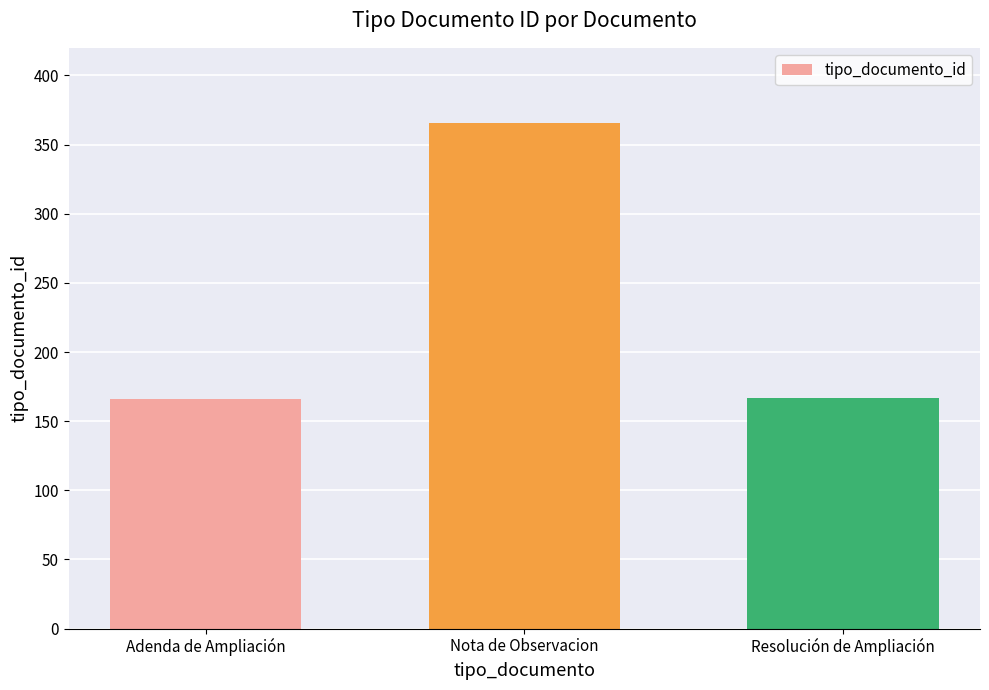

What is the maximum value shown in the chart?

366